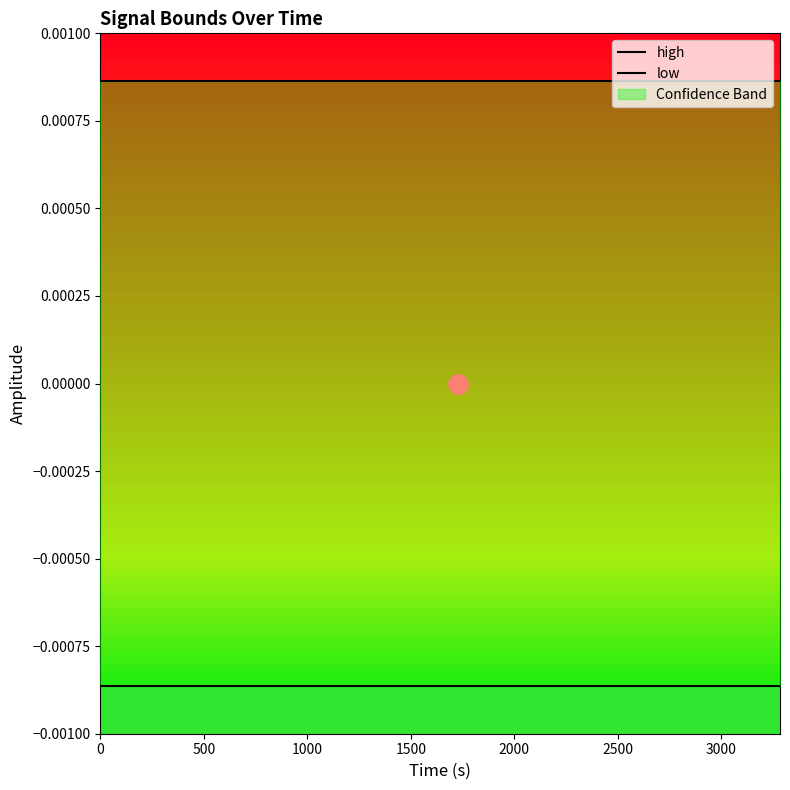

How many categories are shown in the chart?

20